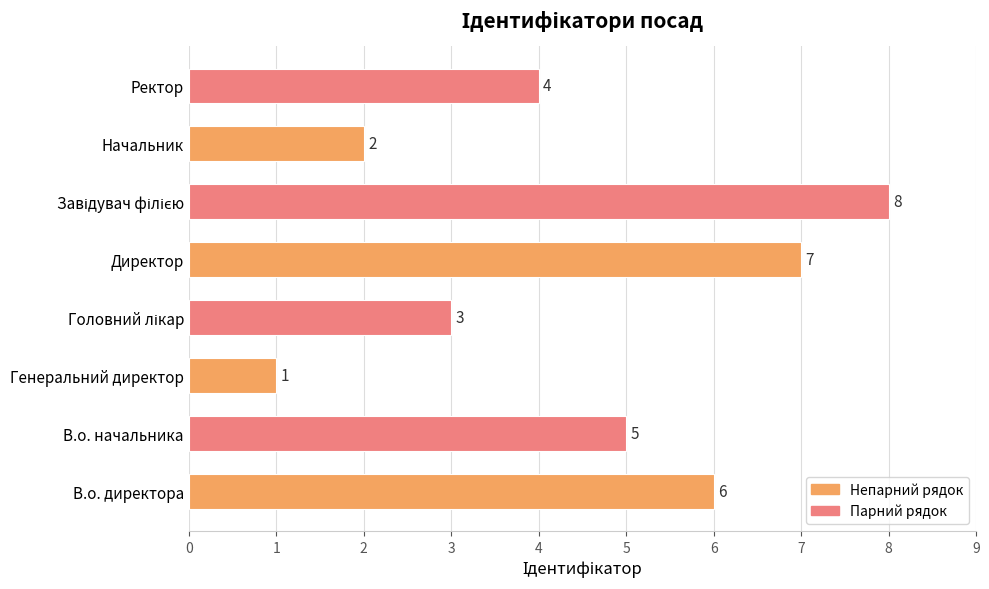

Reading bottom to top, list all the values displayed in this chart.

6	5	1	3	7	8	2	4